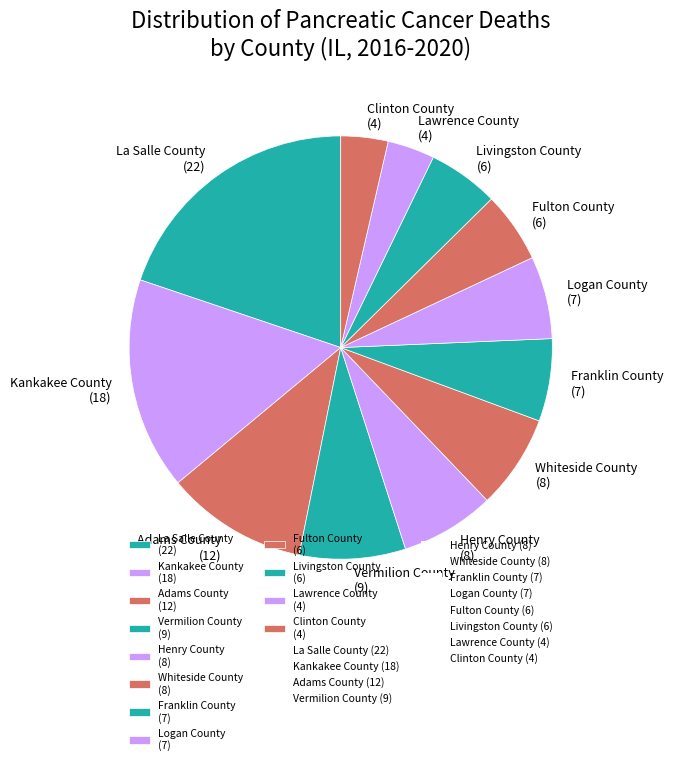

Which has a higher value, Fulton County (6) or Logan County (7)?

Logan County (7)